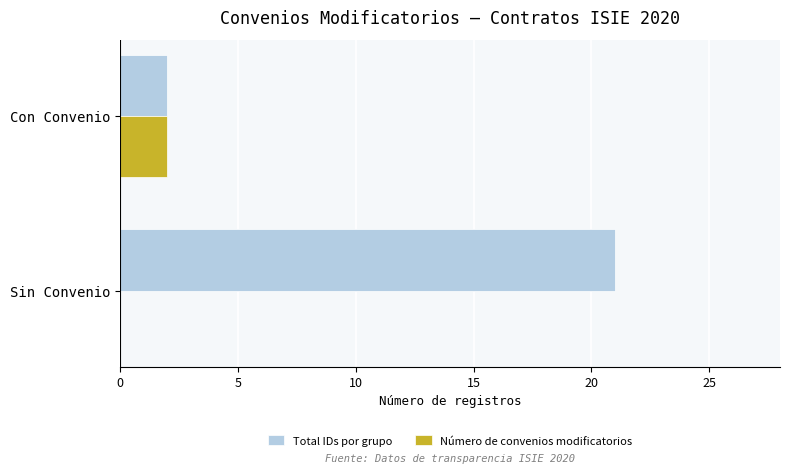

Which series changed the most between Sin Convenio and Con Convenio?

Total IDs por grupo